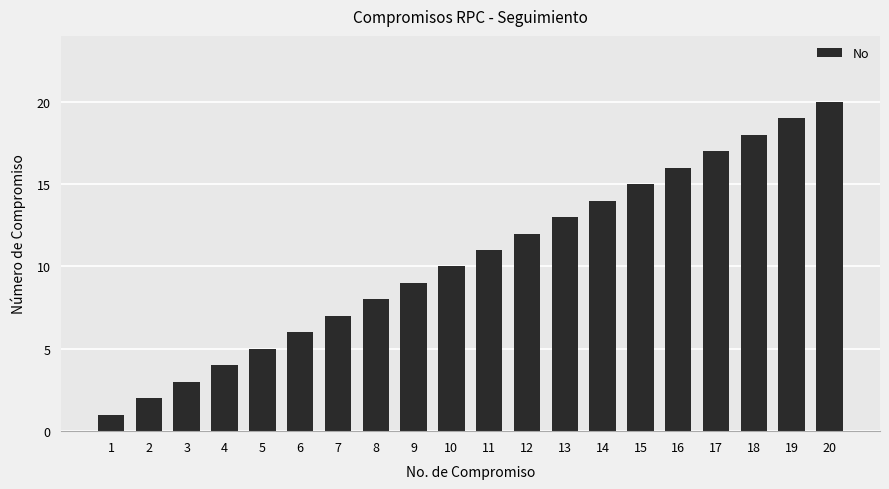

Reading right to left, what are all the values shown in this chart?

20	19	18	17	16	15	14	13	12	11	10	9	8	7	6	5	4	3	2	1